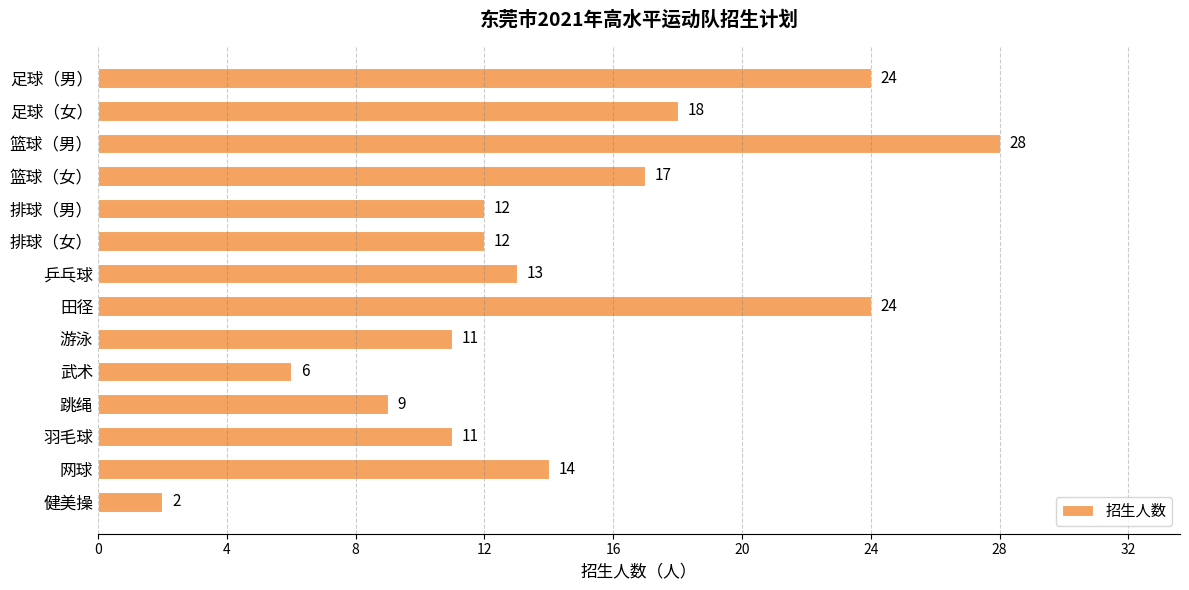

What is the greatest value displayed?

28